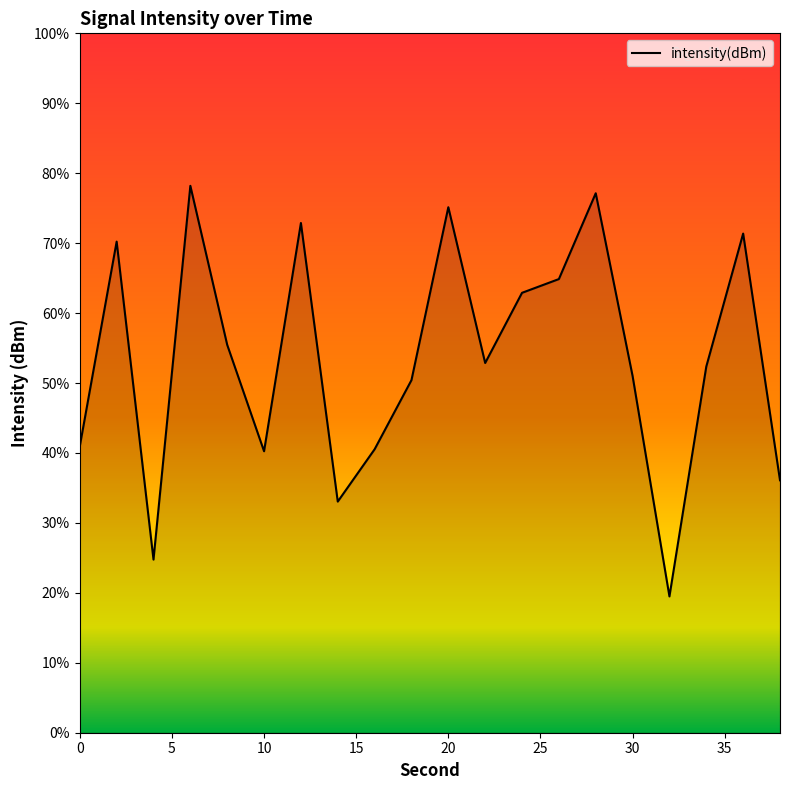

What is the sum of all values?

1069.9